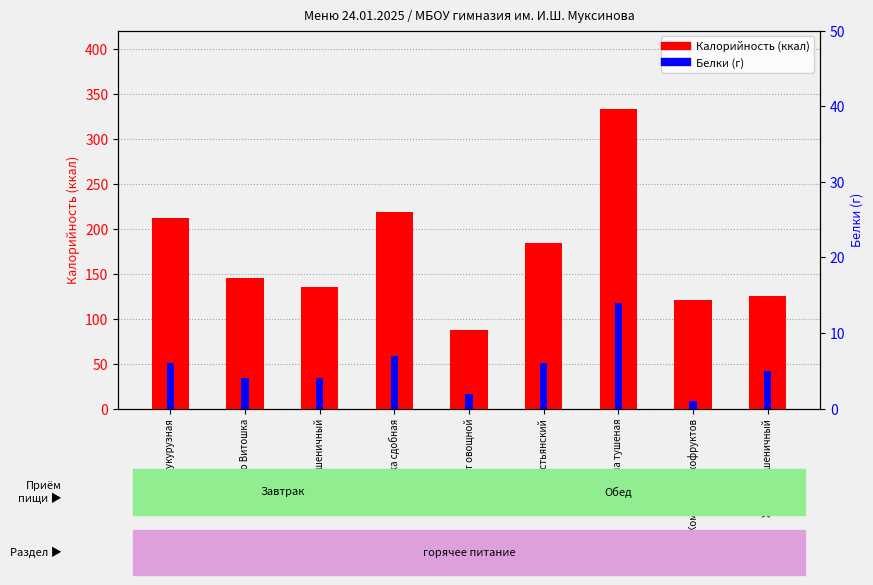

Reading left to right, extract all data points from this chart.

Калорийность: 212	145	135	218	87	184	333	121	125
Белки: 6	4	4	7	2	6	14	1	5